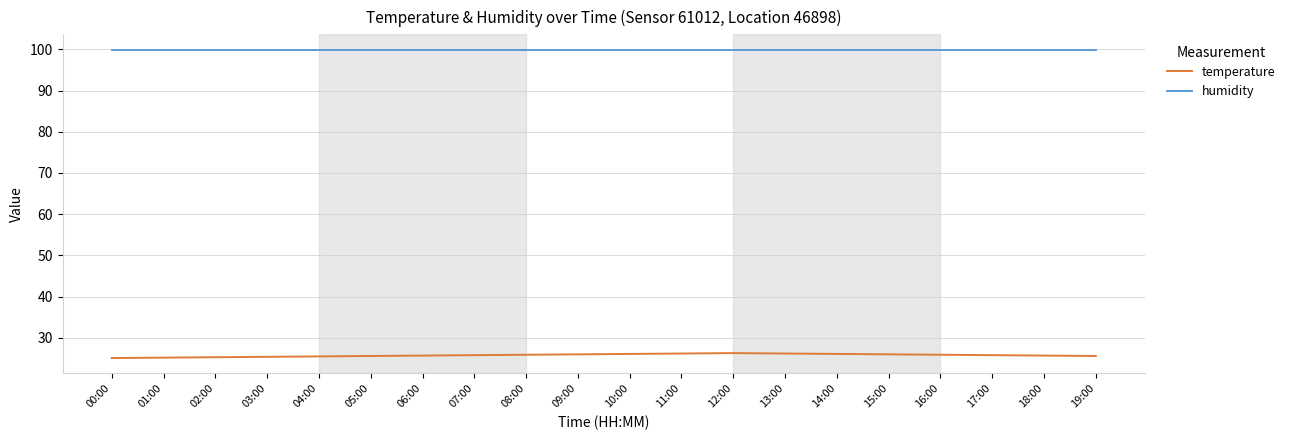

True or false: humidity and temperature intersect in this chart.

False